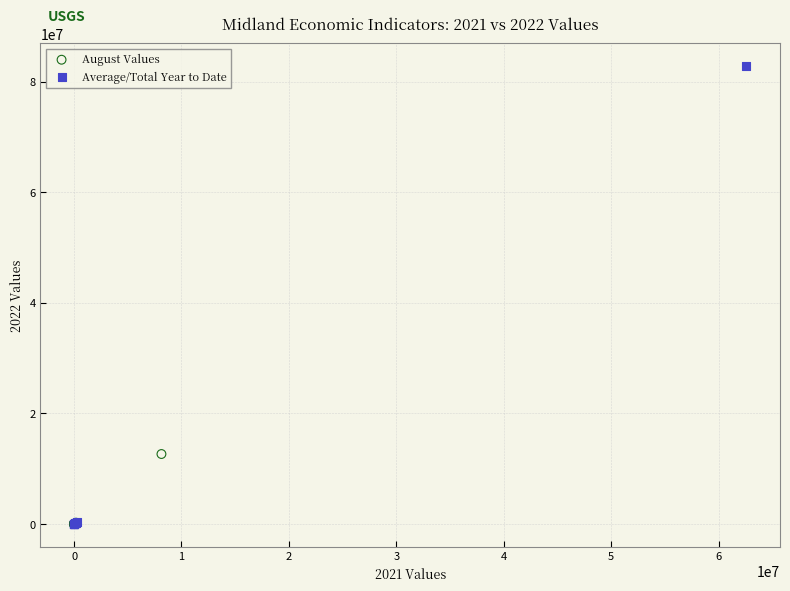

Which series has the widest spread of Y values?

Average/Total Year to Date